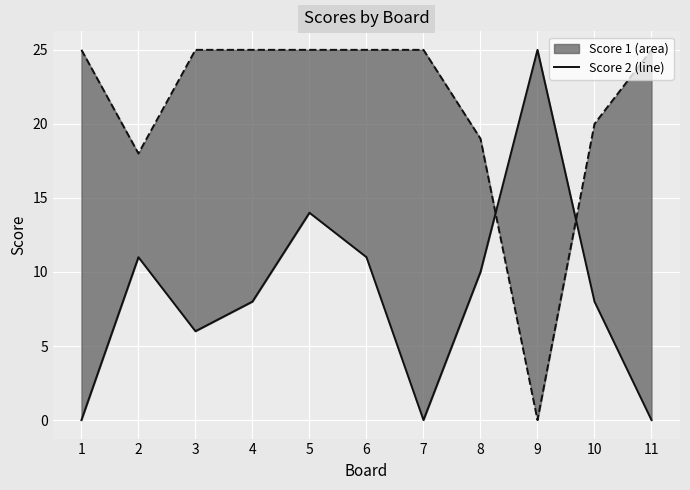

Where does the data first go above 8?

2